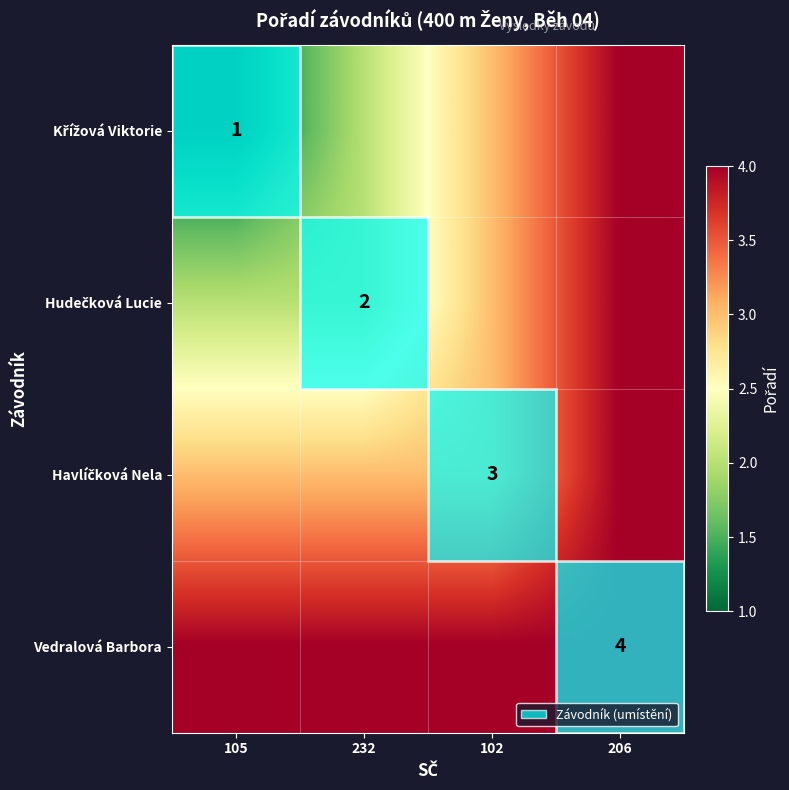

The Vedralová Barbora series shows 7 at 206. True or false?

False